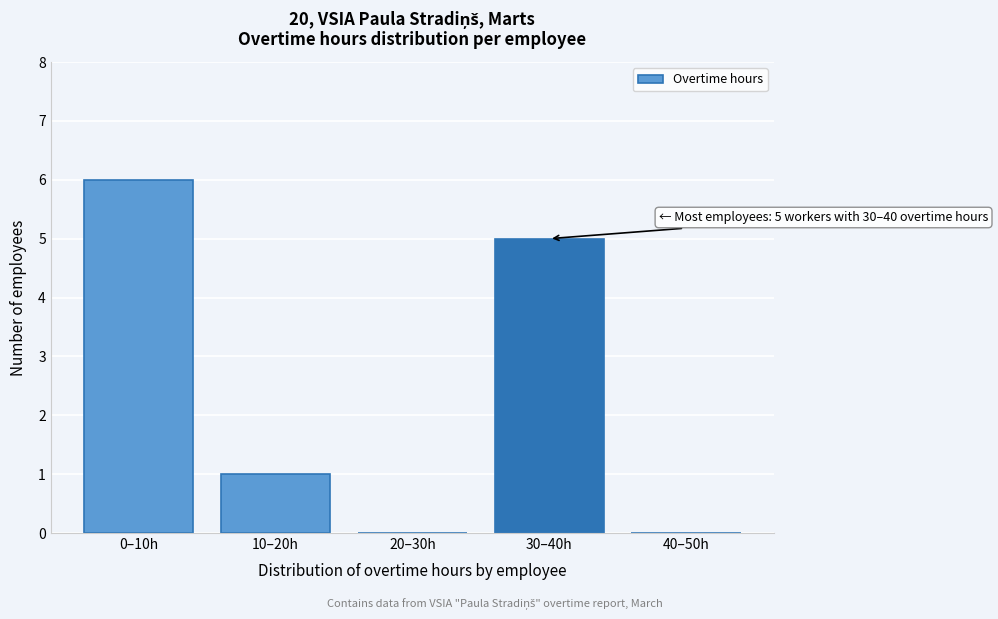

Reading left to right, list all the values displayed in this chart.

0–10h=6	10–20h=1	20–30h=0	30–40h=5	40–50h=0